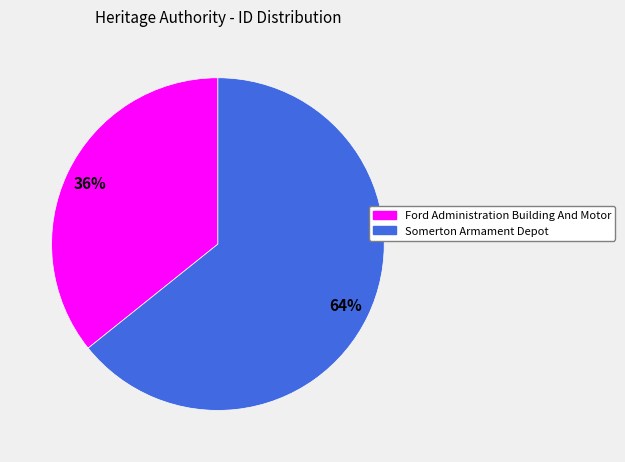

What is the majority slice?

Somerton Armament Depot